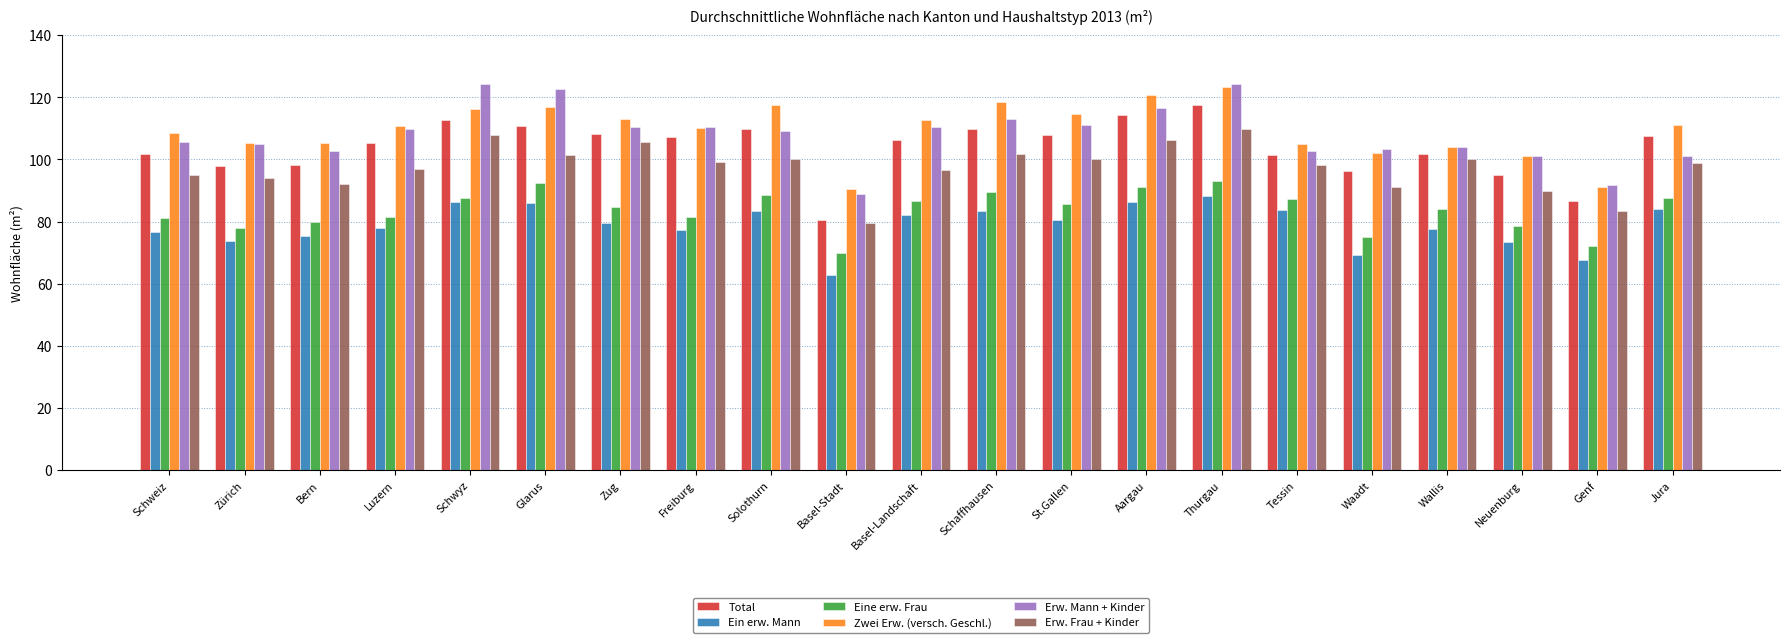

At Glarus, list the series in order from smallest to largest.

Ein erw. Mann, Eine erw. Frau, Erw. Frau + Kinder, Total, Zwei Erw. (versch. Geschl.), Erw. Mann + Kinder